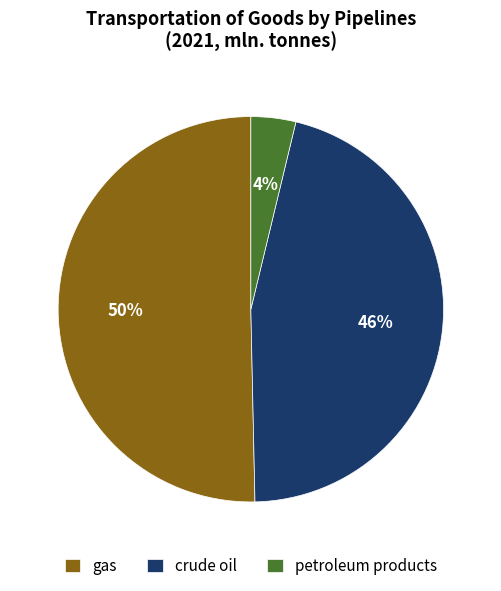

To the nearest percent, what percentage of the pie is gas?

50%